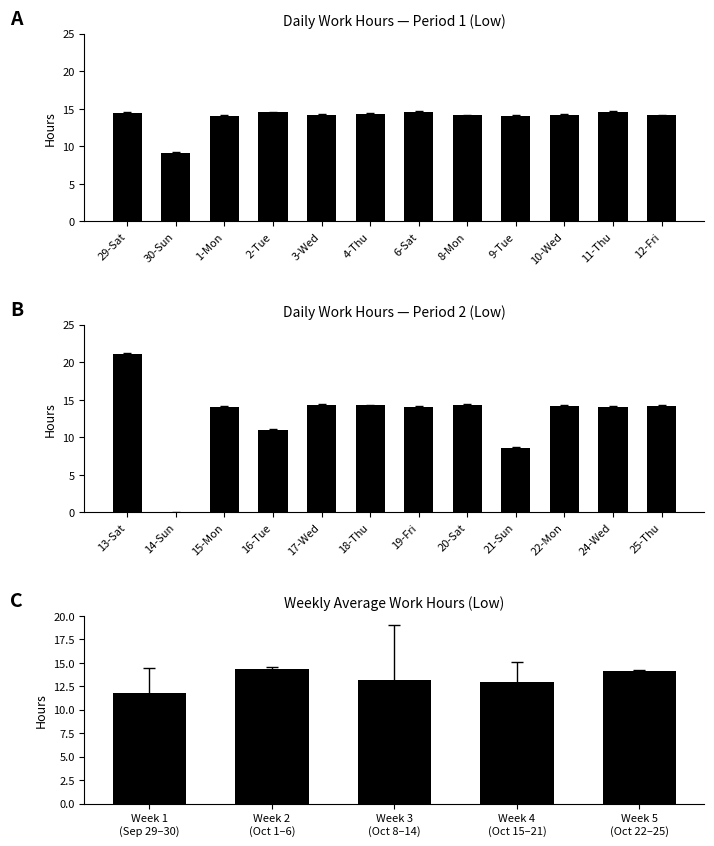

Count the number of categories in the chart.

24